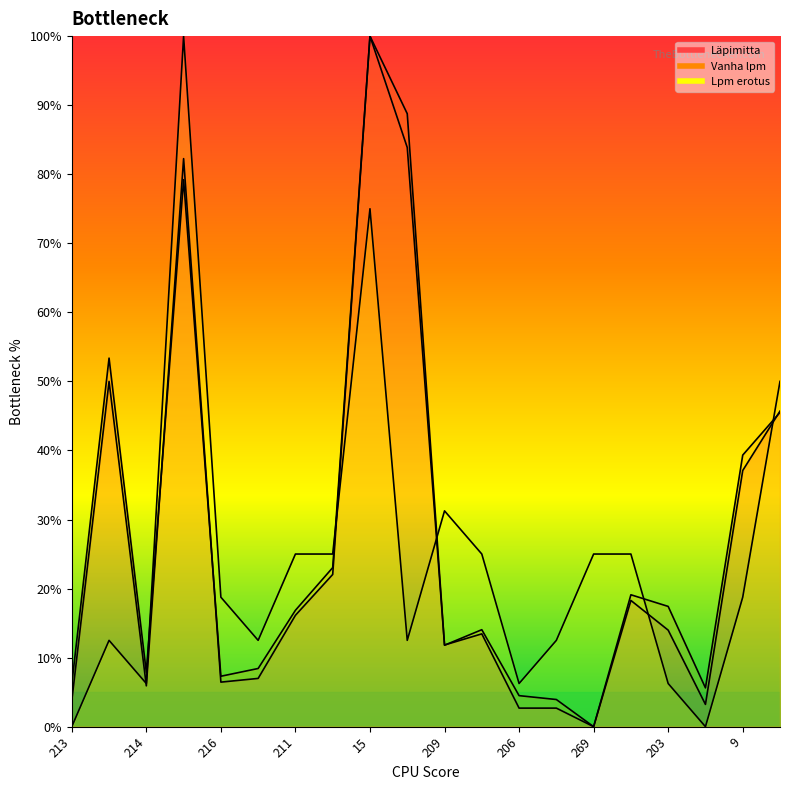

How many intersections are there between Lpm erotus and Vanha lpm?

5